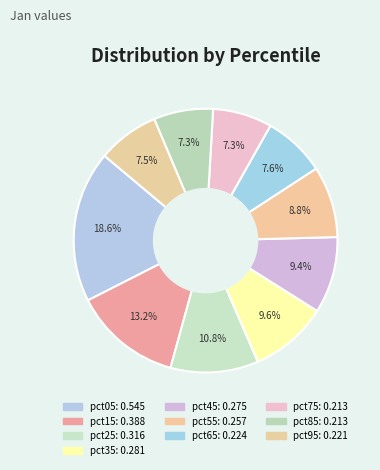

Count the number of slices in the pie.

10